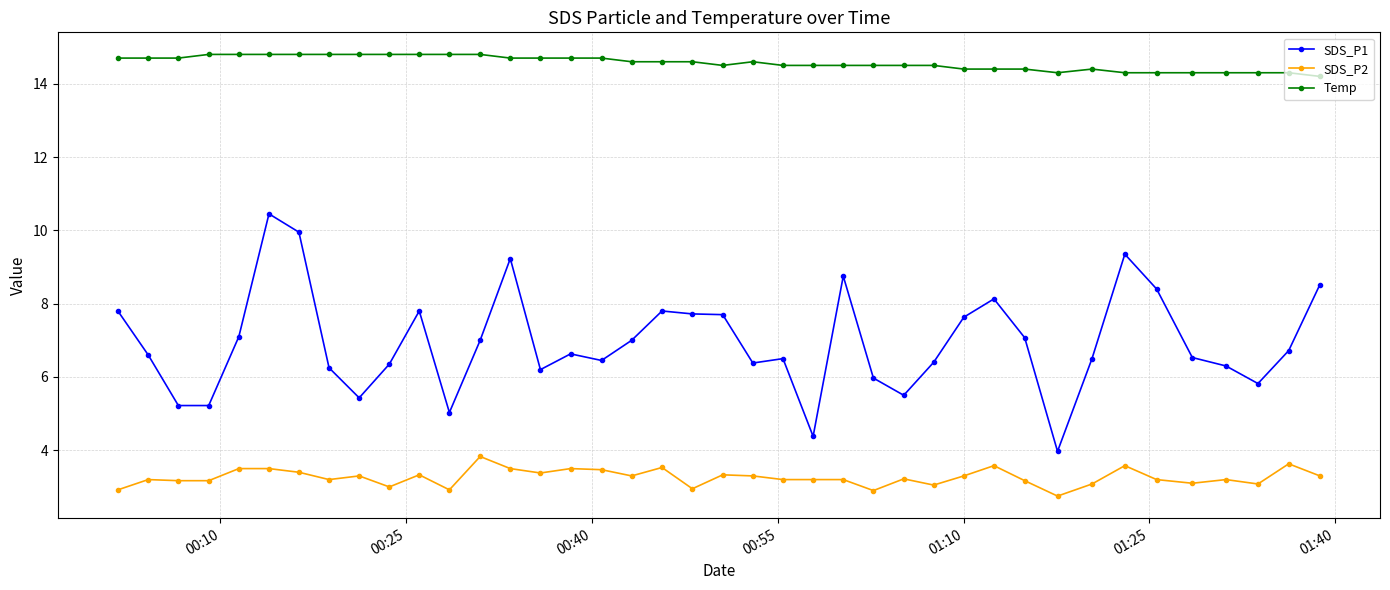

How many data points does each series have?

40